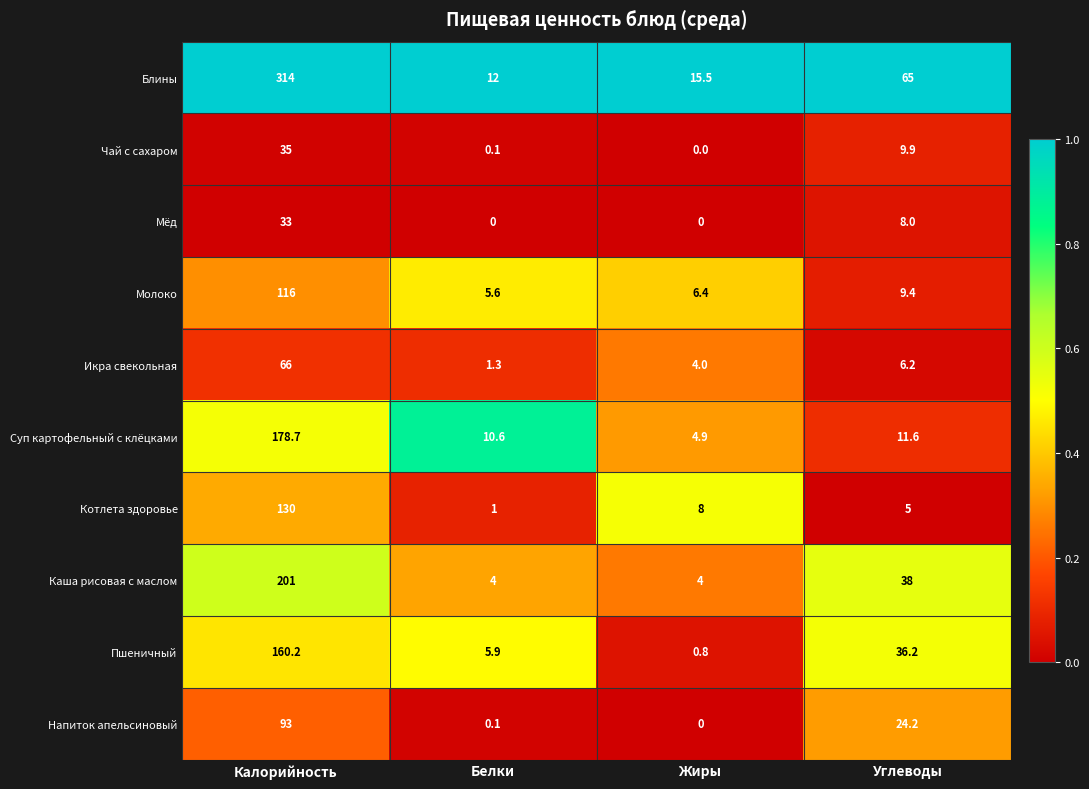

Between Жиры and Углеводы, which series saw the biggest shift?

Блины